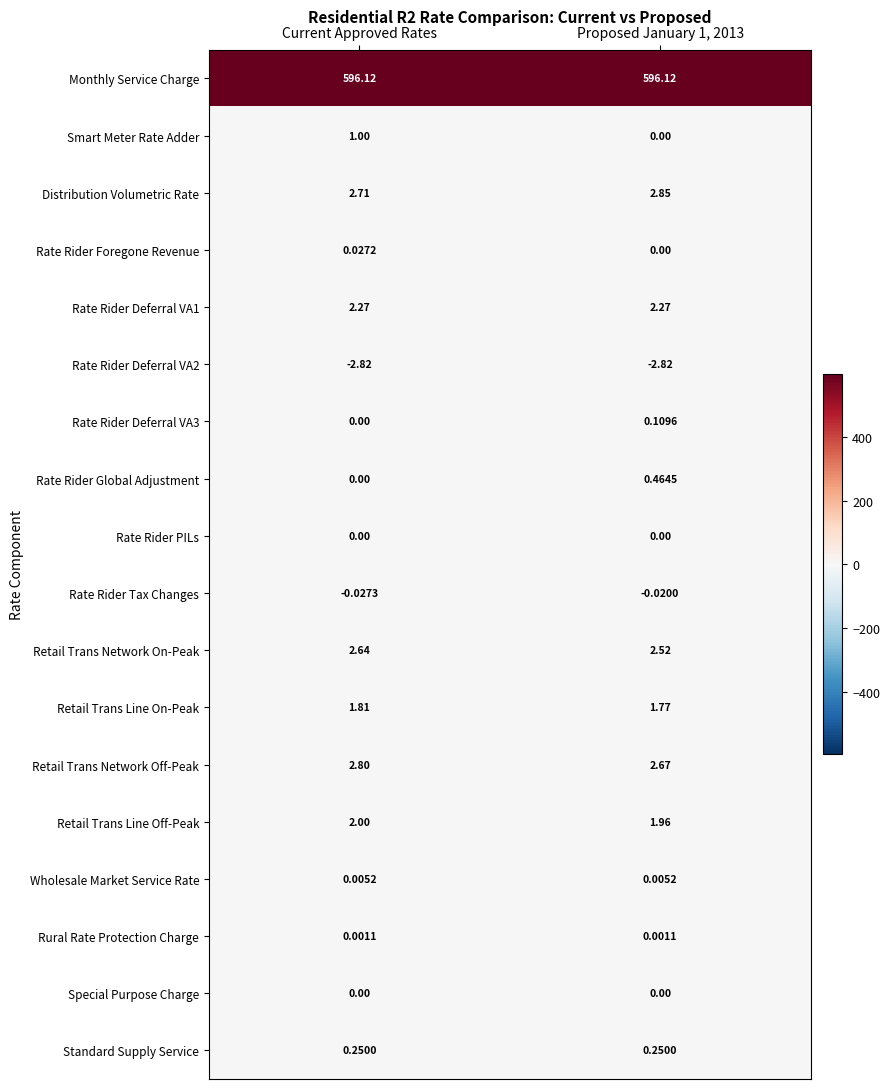

Which series has the largest total across all categories?

Monthly Service Charge